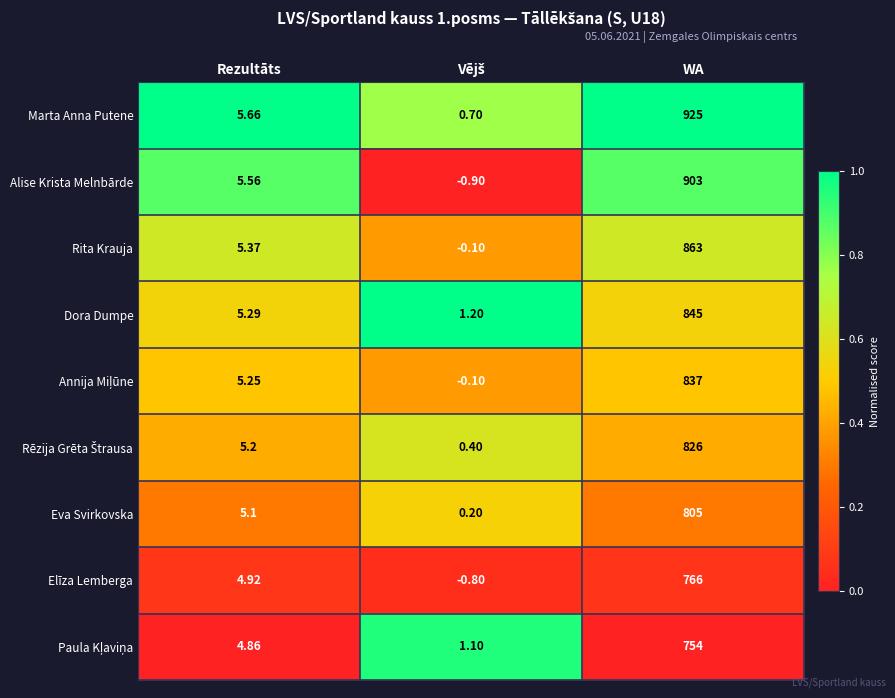

Which series has the widest spread of values?

Marta Anna Putene